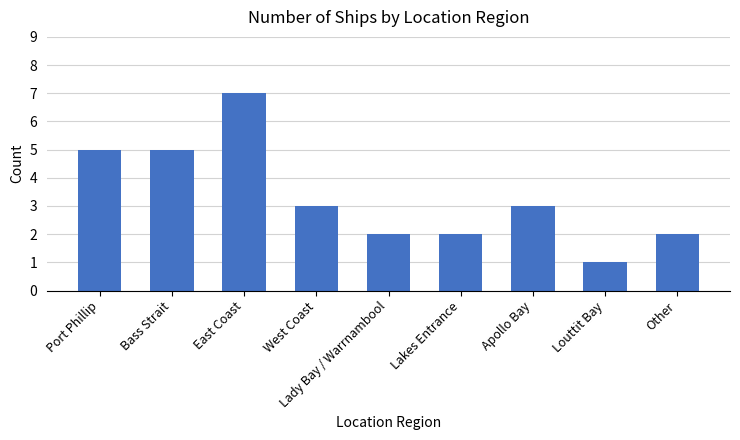

What is the label of the 2nd bar from the right?

Louttit Bay